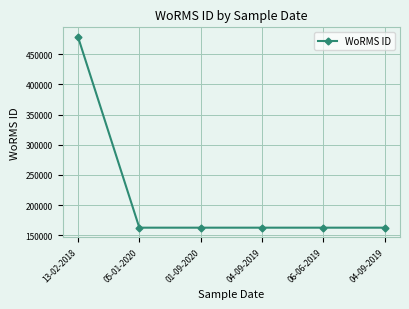

How many lines are shown in the chart?

1